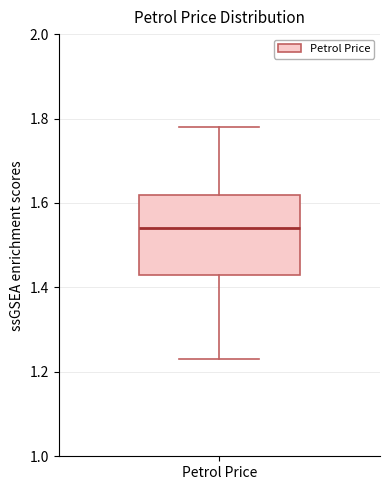

Where is the lower edge of the box for Petrol Price on the y-axis? The values are not printed on the chart, so give them approximately, as read against the axis.

1.44